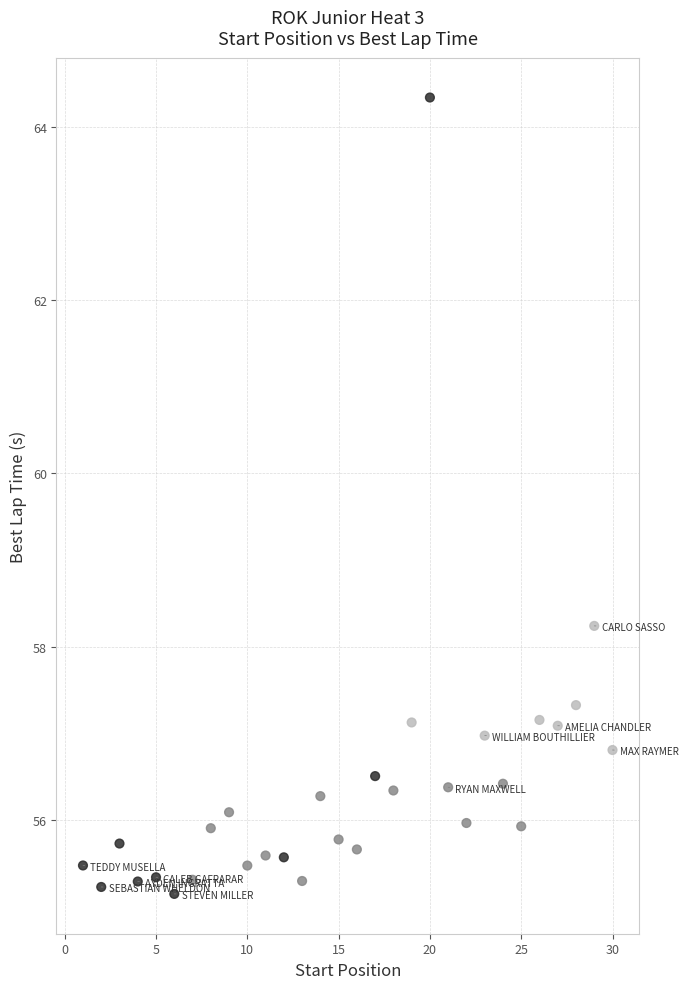

What is the range of X values (max minus min)?

29.0